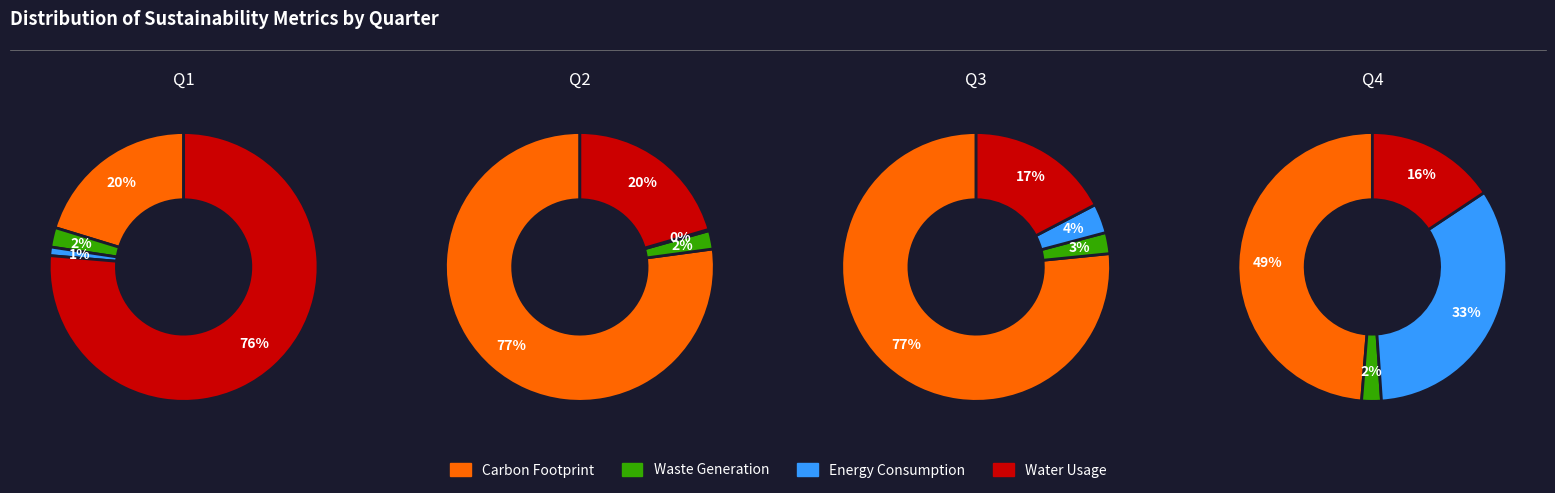

Which series has the widest spread of values?

Water Usage